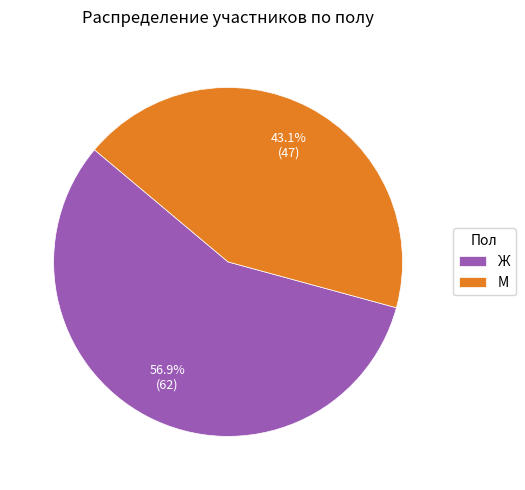

To the nearest percent, what is the combined percentage of М and Ж?

100%